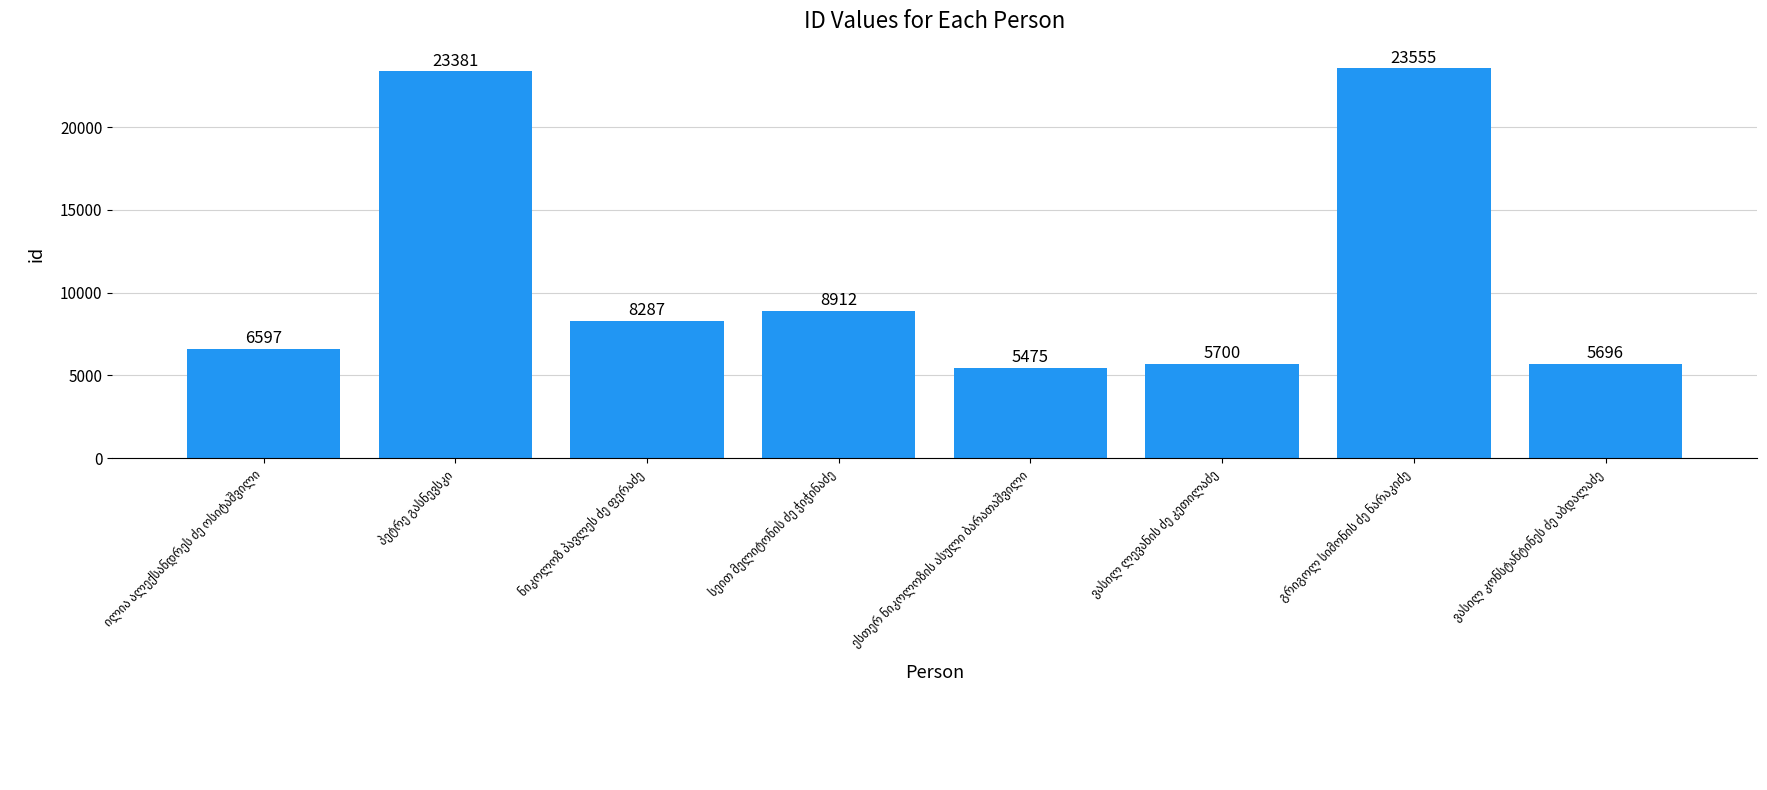

What is the average value?

10950